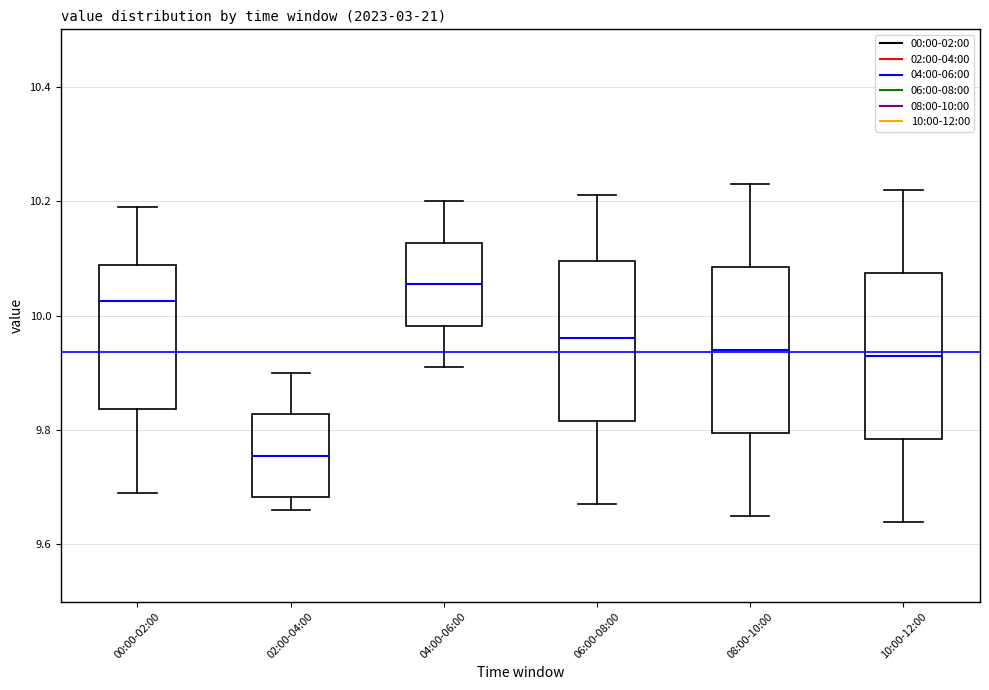

Reading left to right, transcribe this box plot: for each box, give where its median line is, the range the box spans, and where its two whiskers end, as read against the y-axis. The values are not printed on the chart, so give them approximately, as read against the axis.

00:00-02:00: median 10.02, box 9.84 to 10.08, whiskers 9.70 to 10.20
02:00-04:00: median 9.76, box 9.68 to 9.82, whiskers 9.66 to 9.90
04:00-06:00: median 10.06, box 9.98 to 10.12, whiskers 9.92 to 10.20
06:00-08:00: median 9.96, box 9.82 to 10.10, whiskers 9.68 to 10.22
08:00-10:00: median 9.94, box 9.80 to 10.08, whiskers 9.66 to 10.24
10:00-12:00: median 9.94, box 9.78 to 10.08, whiskers 9.64 to 10.22